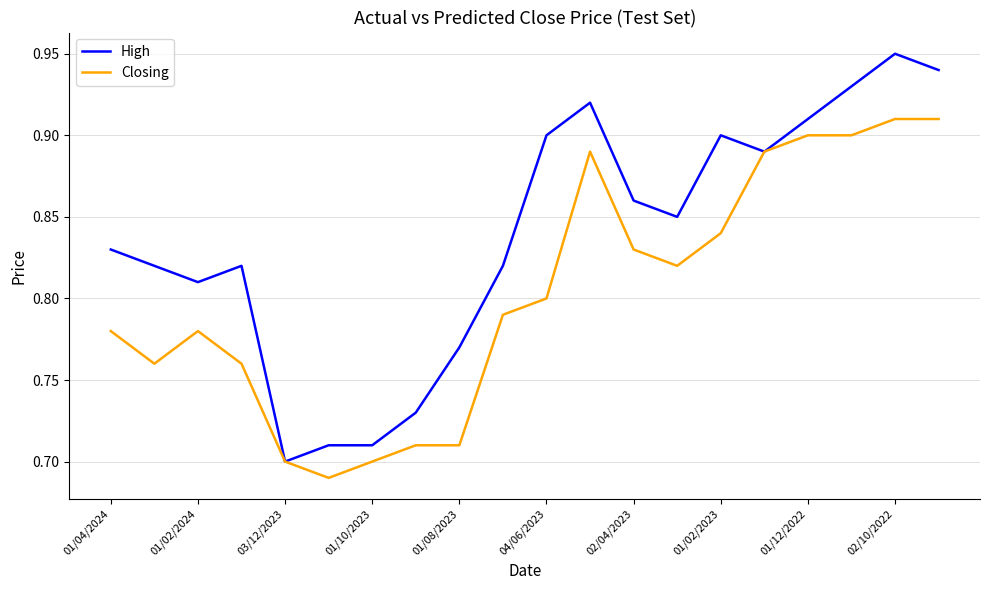

Which series has the largest total across all categories?

High